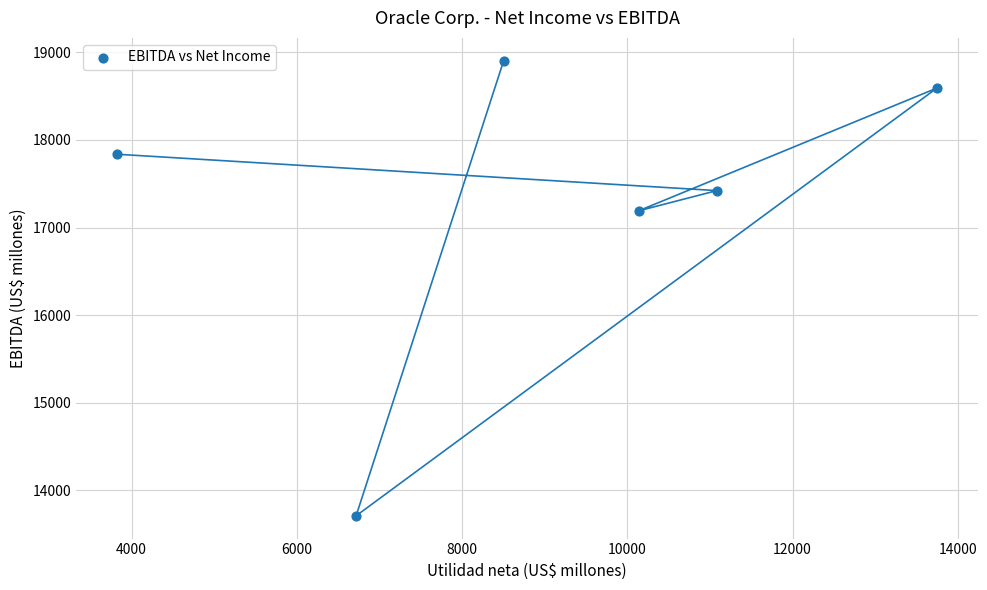

What is the range of Y values (max minus min)?

5194